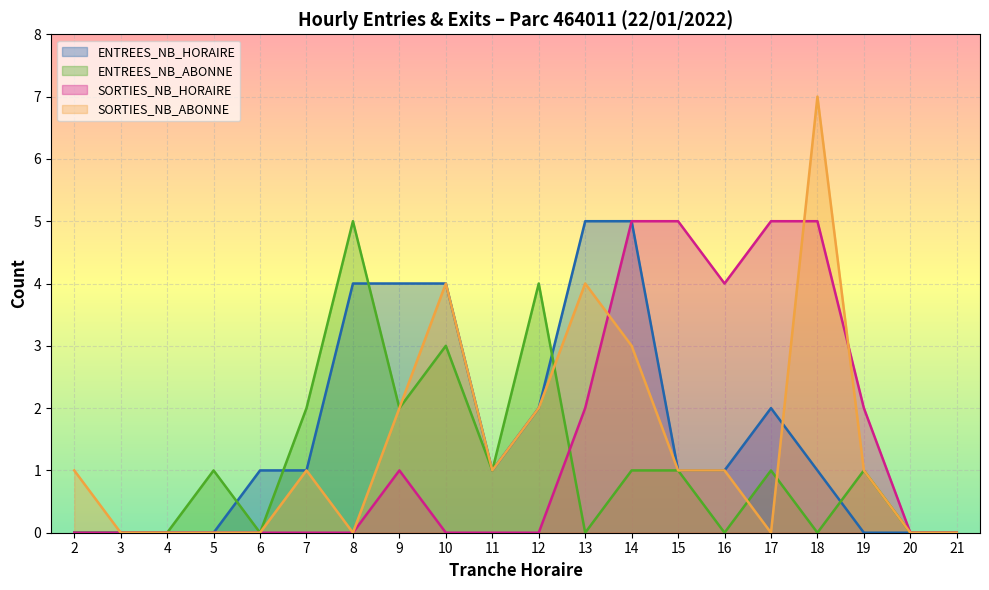

Rank the categories by SORTIES_NB_ABONNE value from lowest to highest.

3, 4, 5, 6, 8, 17, 20, 21, 2, 7, 11, 15, 16, 19, 9, 12, 14, 10, 13, 18